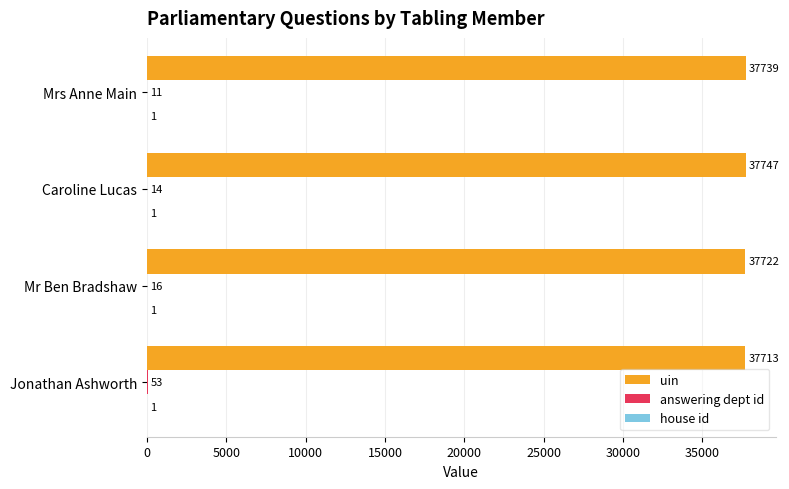

Is it true that uin equals 16491 at Mr Ben Bradshaw?

False